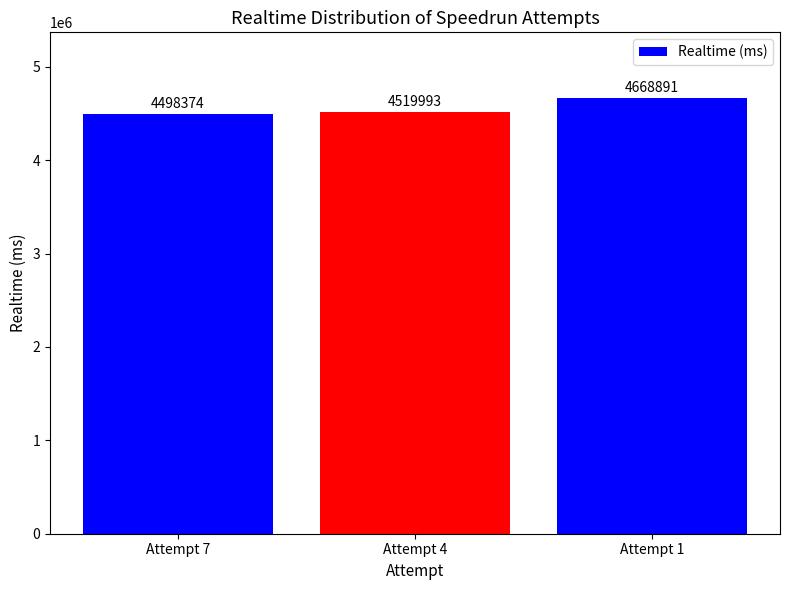

Which label corresponds to the smallest value in the chart?

Attempt 7